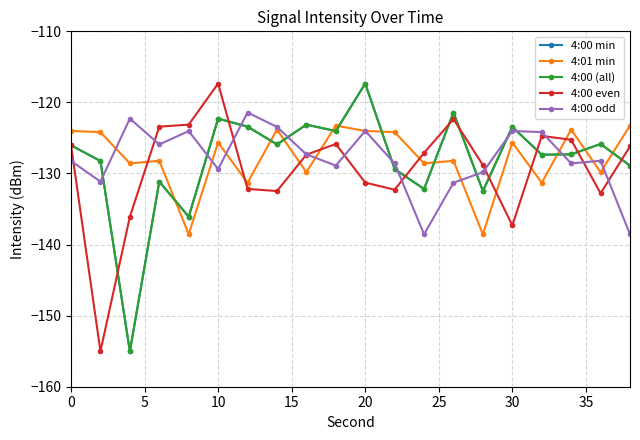

Does the chart have visible grid lines?

Yes